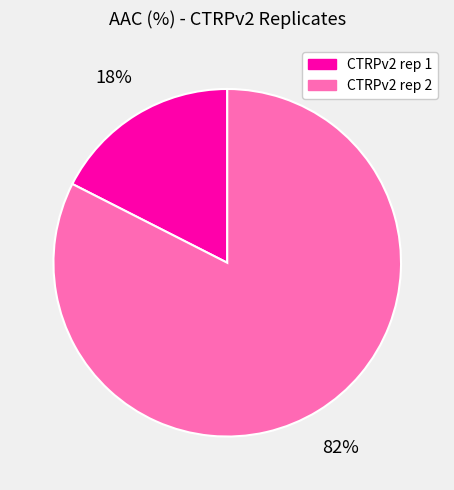

Is the sum of CTRPv2 rep 1 and CTRPv2 rep 2 greater than half?

Yes